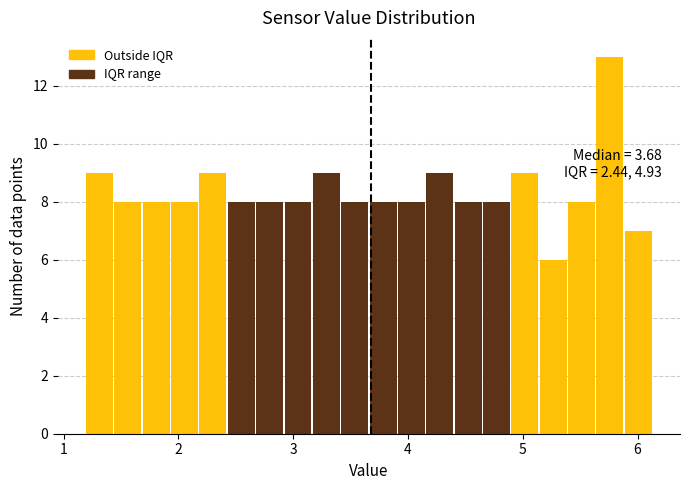

Read against the x-axis, roughly where is the centre of the tallest bar?

5.8